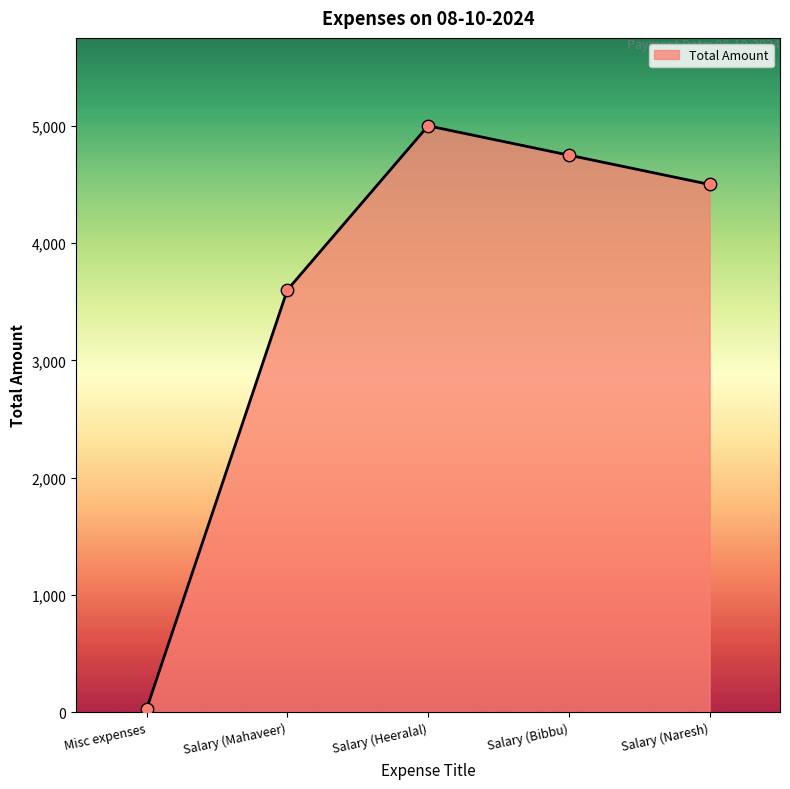

Which has a higher value, Misc expenses or Salary (Heeralal)?

Salary (Heeralal)